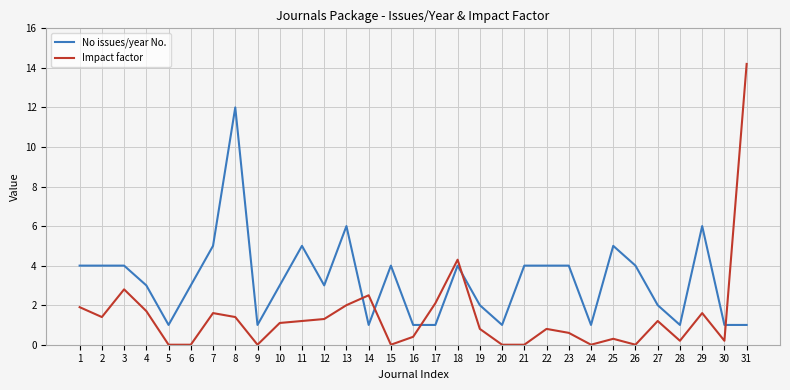

True or false: Impact factor and No issues/year No. cross at least once.

True